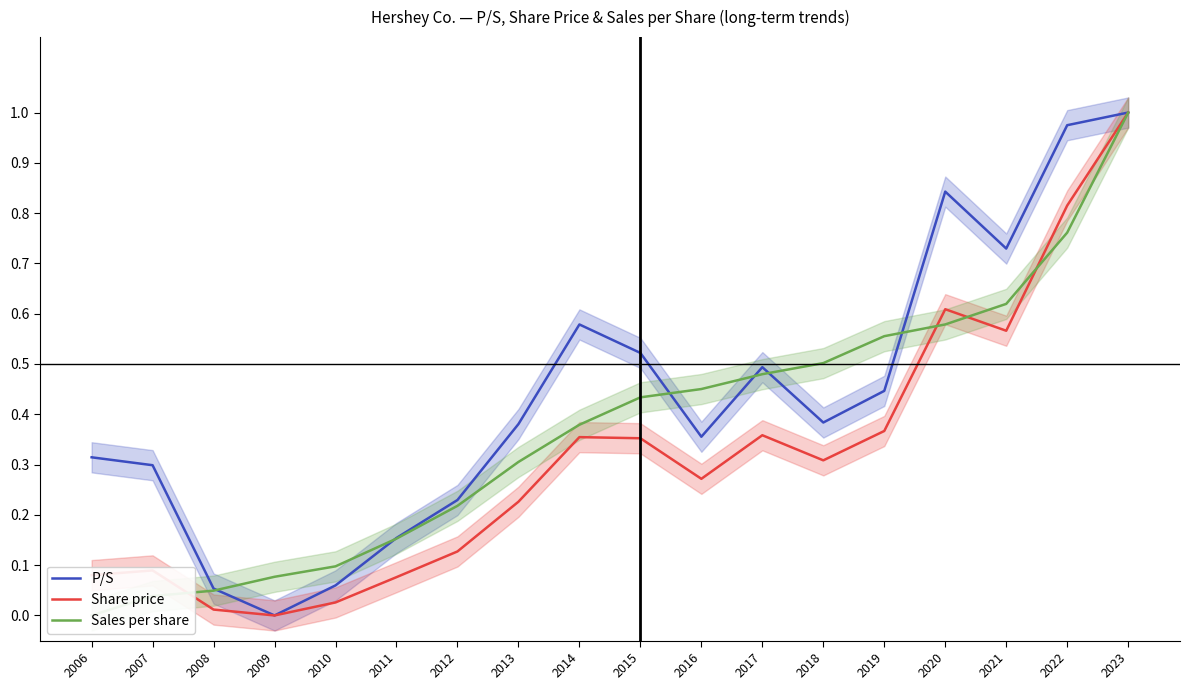

What is the approximate value of P/S at 2015?

0.5